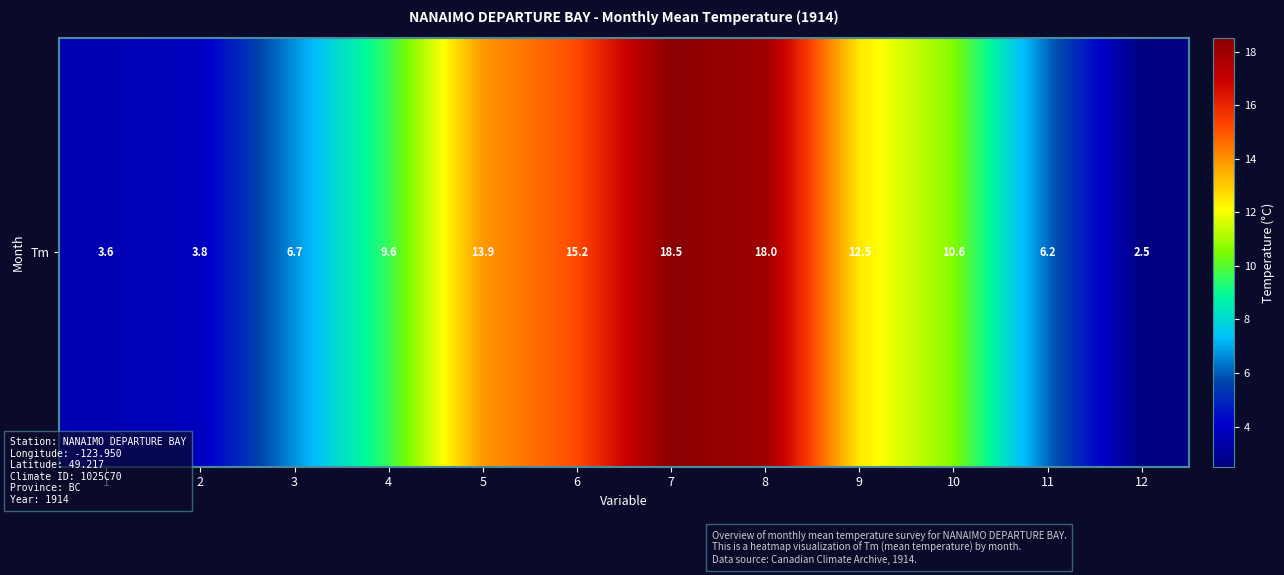

Reading right to left, transcribe all the data shown in this chart.

2.5	6.2	10.6	12.5	18.0	18.5	15.2	13.9	9.6	6.7	3.8	3.6